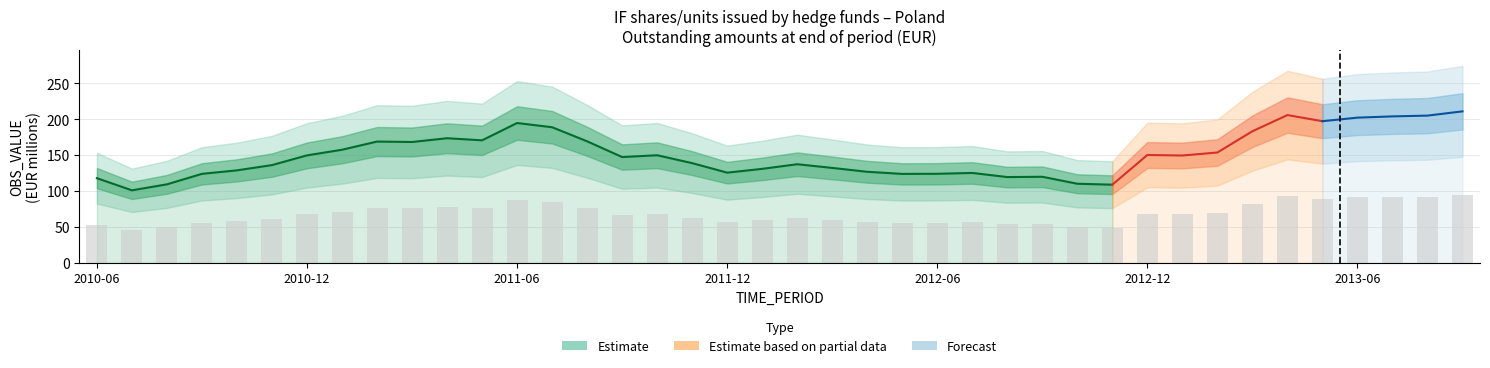

Reading left to right, extract all data points from this chart.

2010-06=117.7	2010-07=100.8	2010-08=109.1	2010-09=123.7	2010-10=128.6	2010-11=135.9	2010-12=149.4	2011-01=157.3	2011-02=168.7	2011-03=168.1	2011-04=173.3	2011-05=170.4	2011-06=194.5	2011-07=188.6	2011-08=169.0	2011-09=147.1	2011-10=149.6	2011-11=138.6	2011-12=125.4	2012-01=130.7	2012-02=137.1	2012-03=132.0	2012-04=126.6	2012-05=123.6	2012-06=123.8	2012-07=125.0	2012-08=119.2	2012-09=119.6	2012-10=109.9	2012-11=108.6	2012-12=150.0	2013-01=149.2	2013-02=153.4	2013-03=183.0	2013-04=205.5	2013-05=197.0	2013-06=202.0	2013-07=203.7	2013-08=204.8	2013-09=210.7